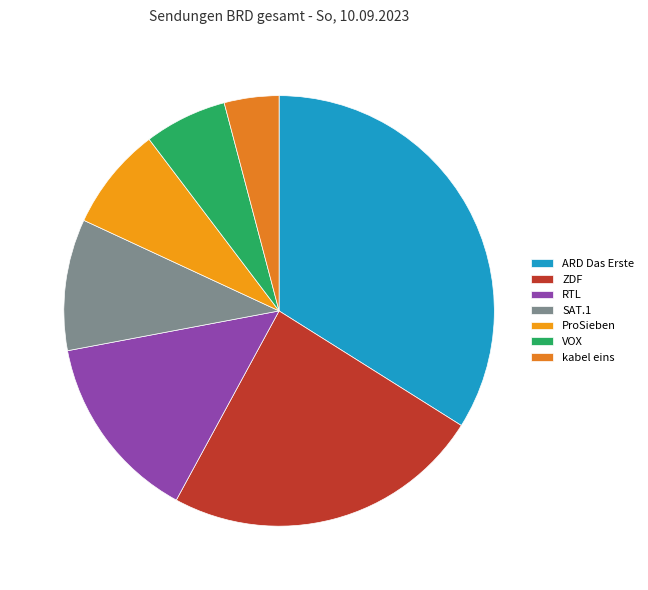

Count the number of slices in the pie.

7